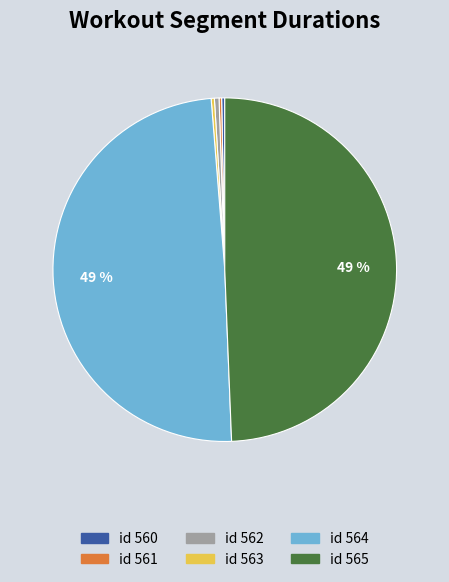

Is there any slice that represents more than half of the pie?

No